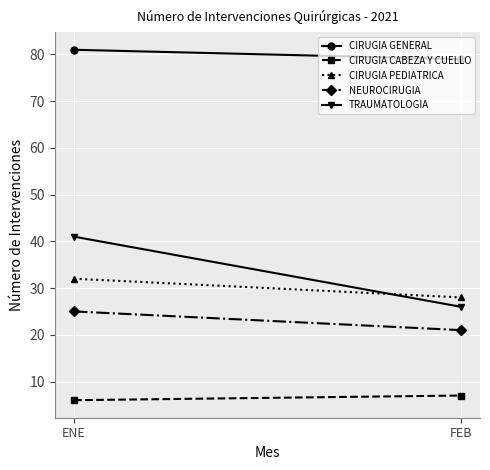

Read the CIRUGIA GENERAL value at FEB.

79